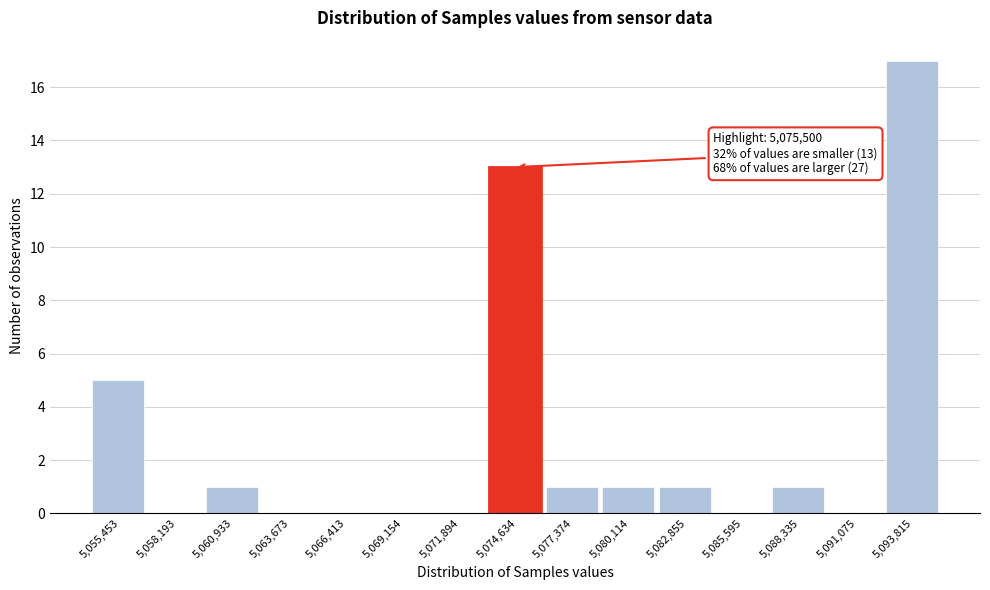

Reading left to right, transcribe all the data shown in this chart.

5,055,453=5	5,058,193=0	5,060,933=1	5,063,673=0	5,066,413=0	5,069,154=0	5,071,894=0	5,074,634=13	5,077,374=1	5,080,114=1	5,082,855=1	5,085,595=0	5,088,335=1	5,091,075=0	5,093,815=17